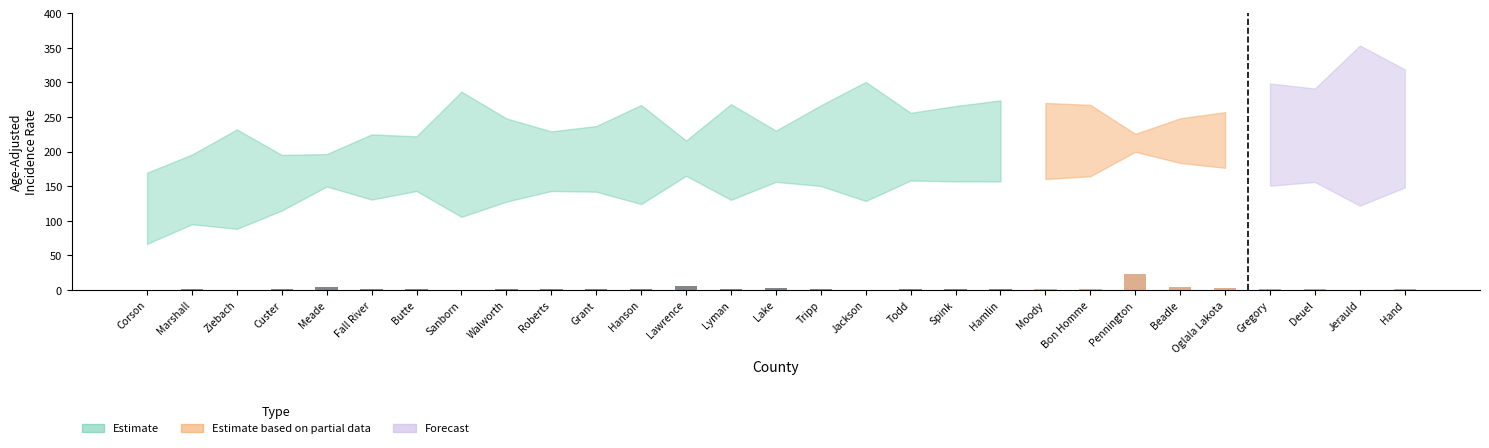

At which category is the sum across all series the highest?

Pennington